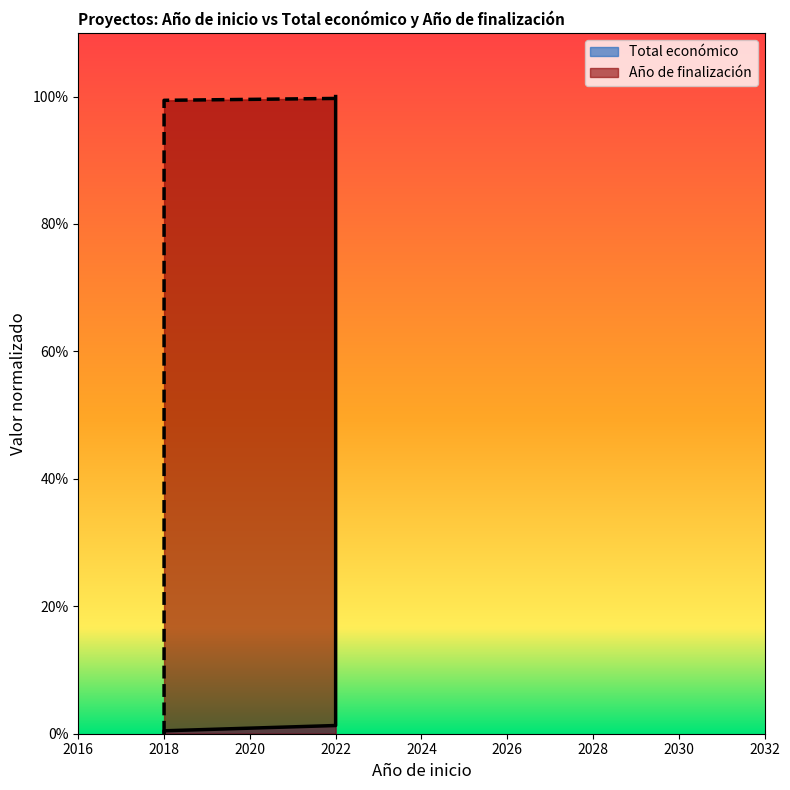

List the labels in order of value, largest first.

2022, 2022, 2018, 2018